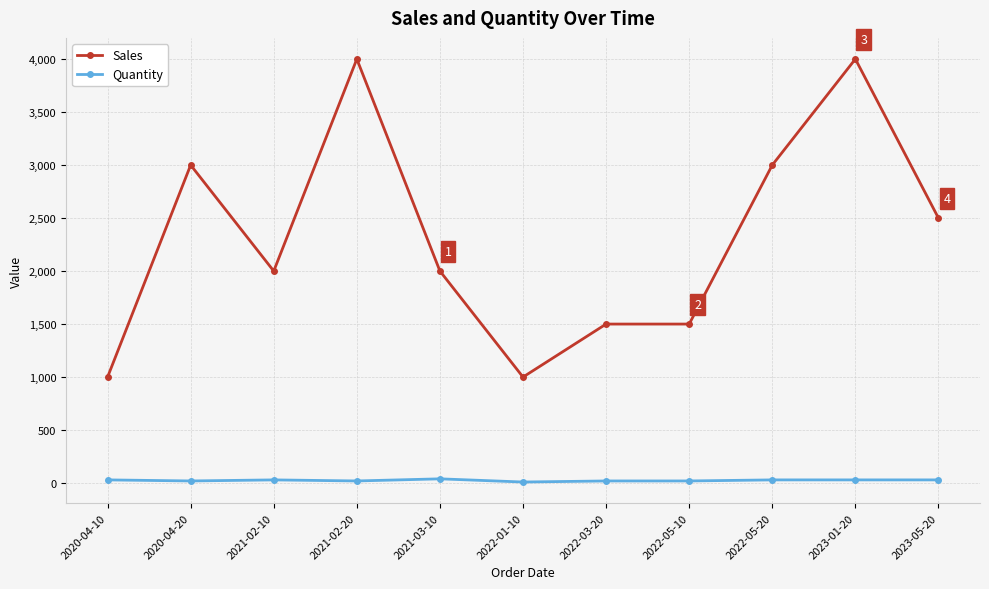

What is the greatest value displayed?

4000